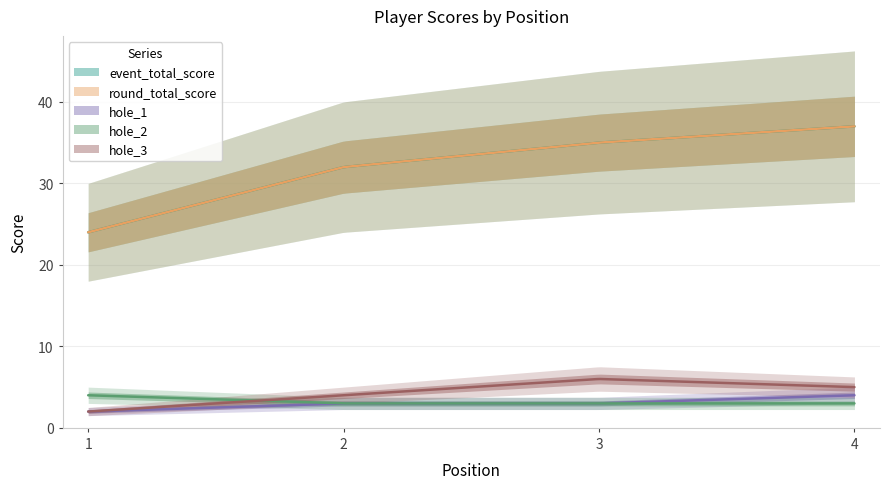

Count the round_total_score values in the range 32 to 37.

3